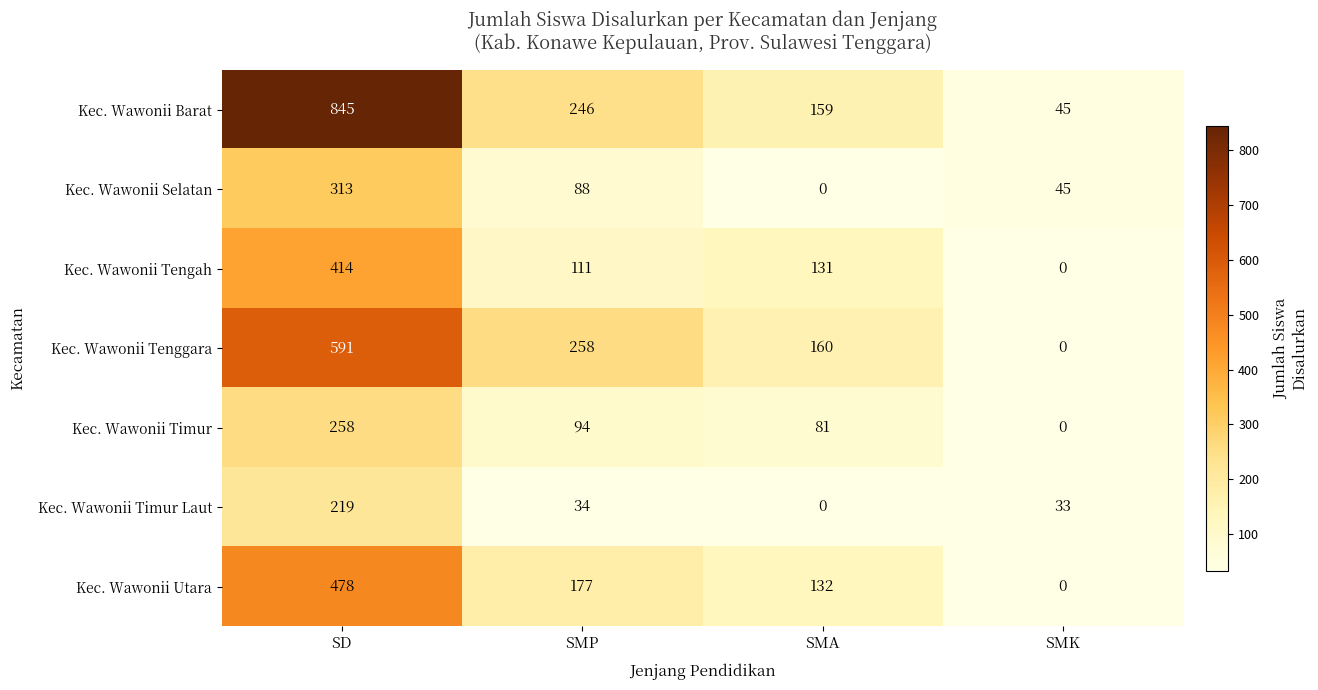

Which series has the widest spread of values?

Kec. Wawonii Barat